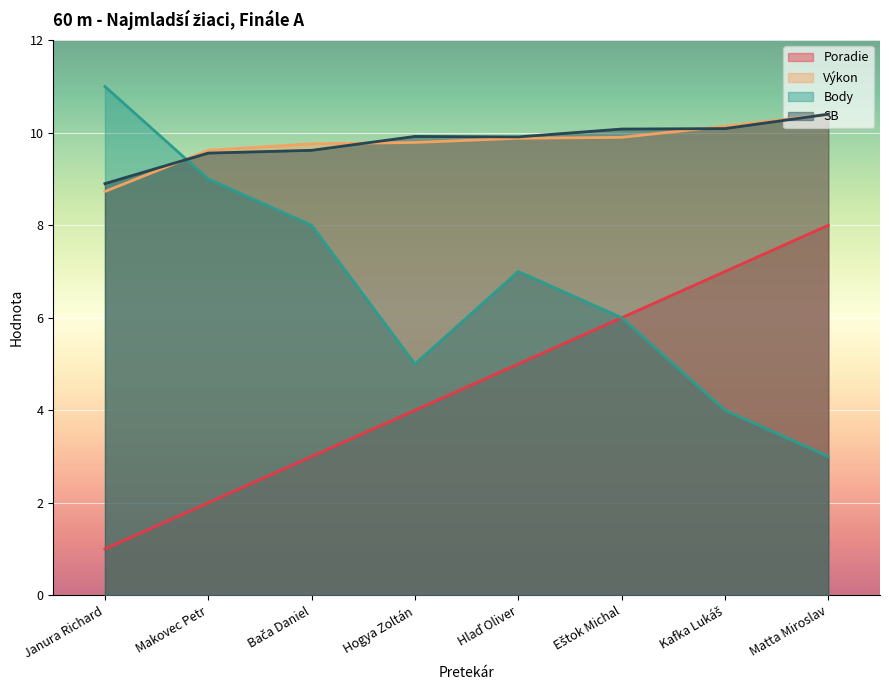

Which series has the largest range (max minus min)?

Body